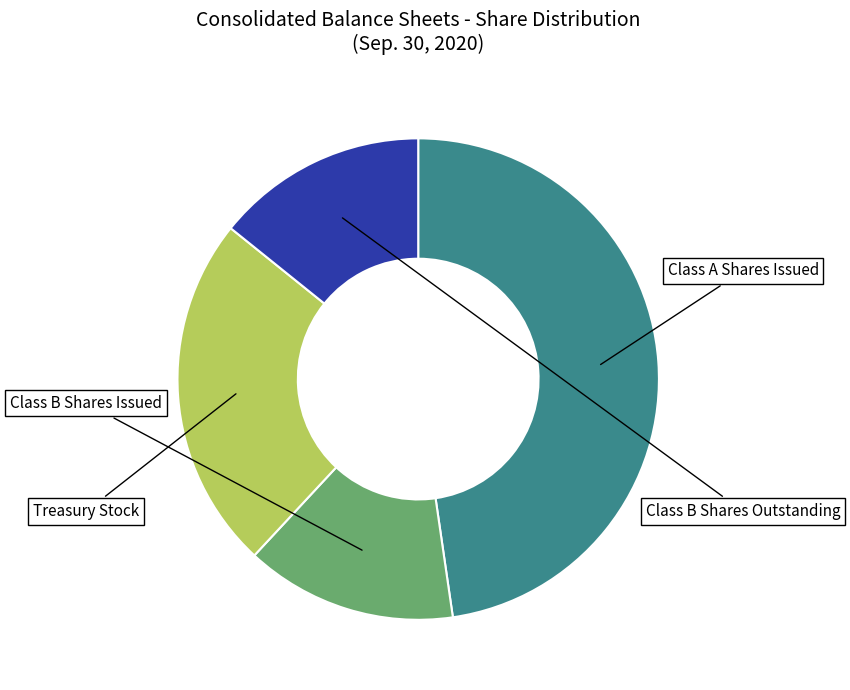

Does any single category account for the majority?

No